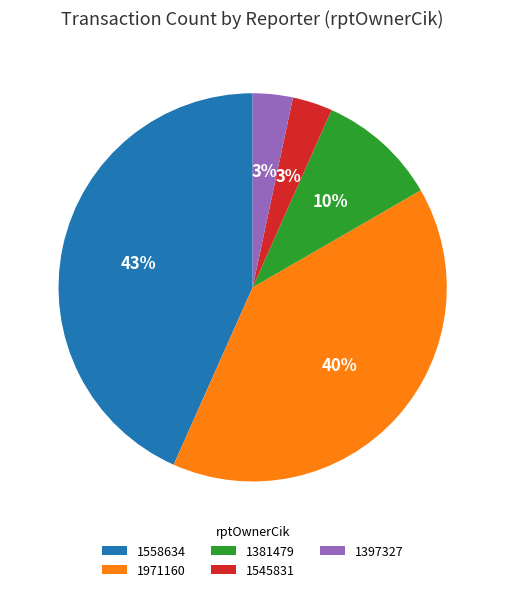

True or false: 1558634 accounts for 43% of the total.

True